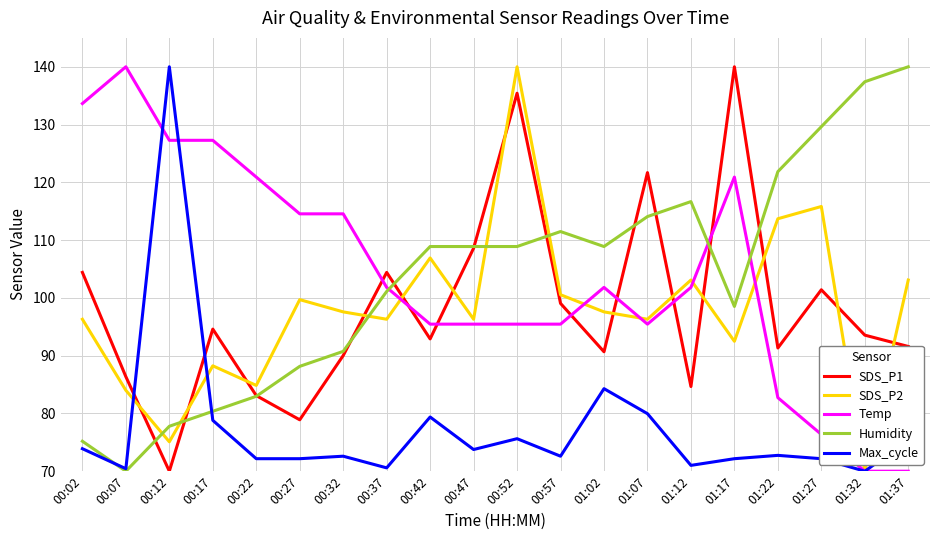

What is the difference between the highest and lowest values at 00:57?

38.9